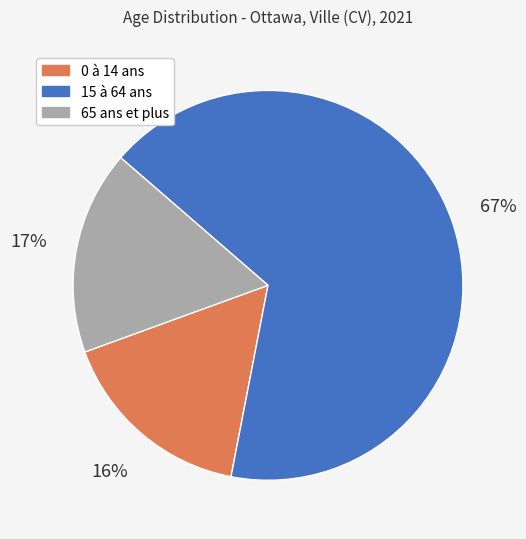

Combined, do 15 à 64 ans and 65 ans et plus account for over 50%?

Yes